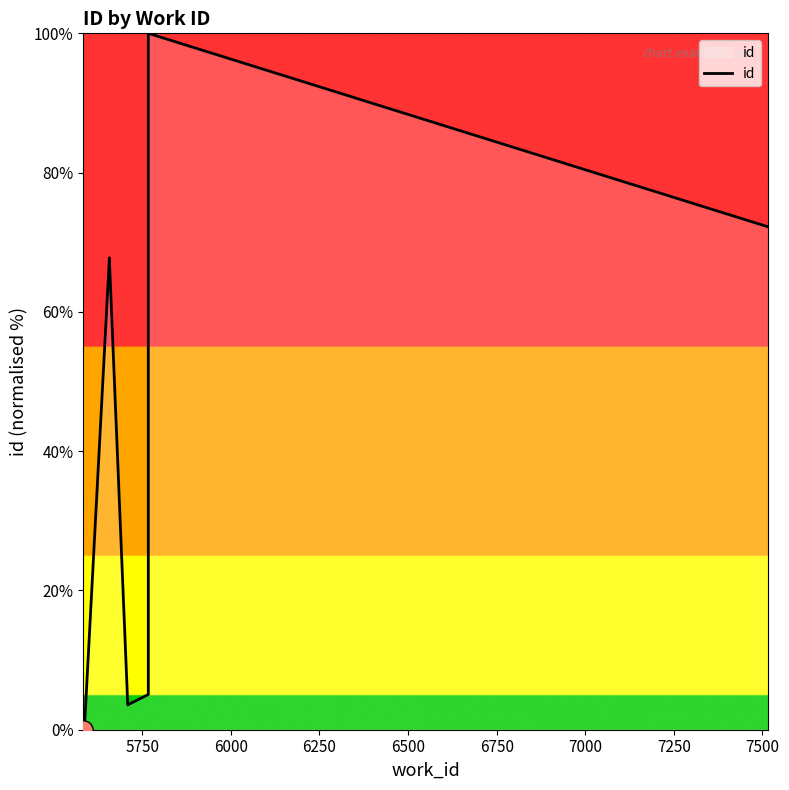

Reading right to left, list all the values displayed in this chart.

72.2	72.2	100.0	5.1	3.6	67.8	67.6	0.4	0.3	0.0